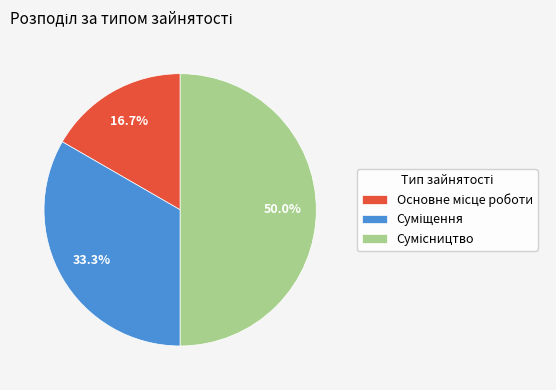

Does Суміщення represent more than half of the total?

No